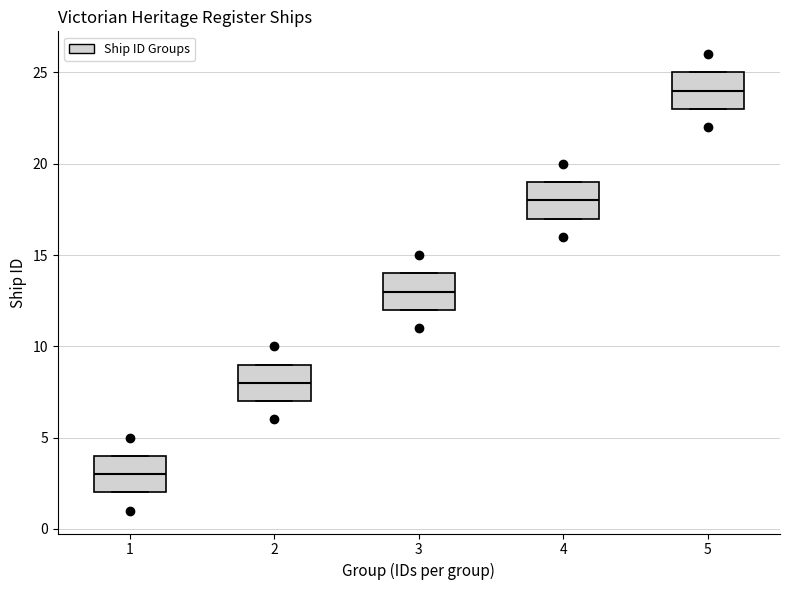

Reading left to right, read every box against the y-axis: the position of its median line, the range the box covers, and the ends of its whiskers. The values are not printed on the chart, so give them approximately, as read against the axis.

1: median 3, box 2 to 4, whiskers 2 to 4
2: median 8, box 7 to 9, whiskers 7 to 9
3: median 13, box 12 to 14, whiskers 12 to 14
4: median 18, box 17 to 19, whiskers 17 to 19
5: median 24, box 23 to 25, whiskers 23 to 25